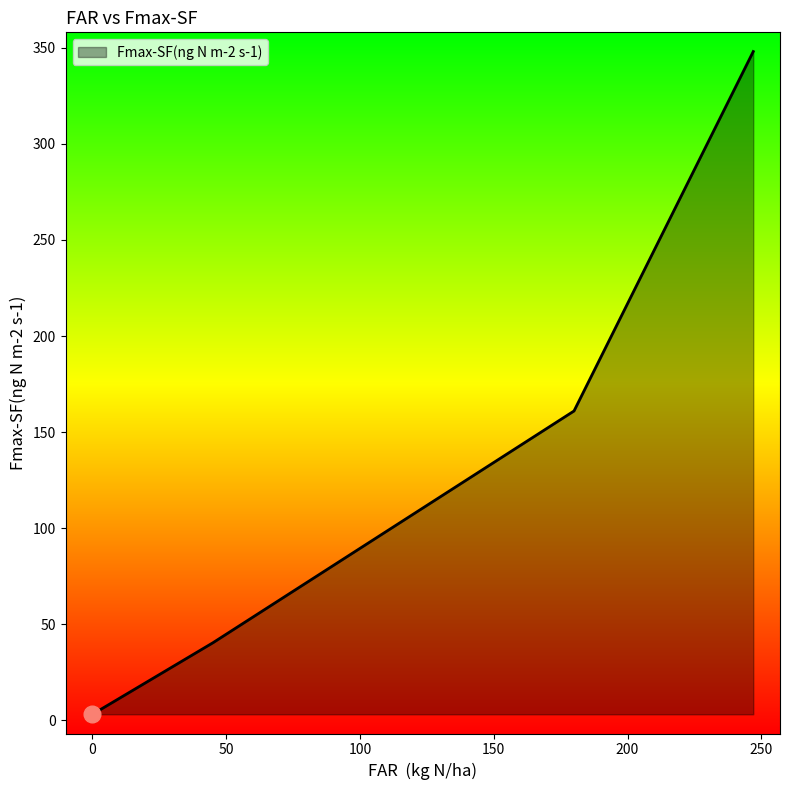

What is the difference between the maximum and minimum values?

344.8